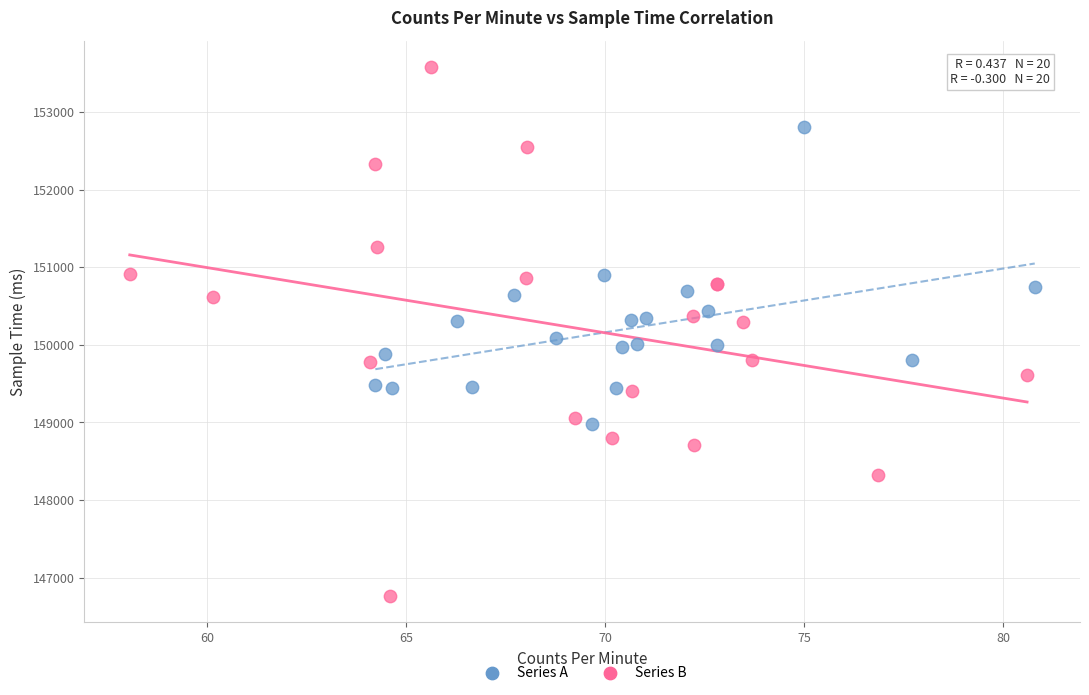

Which series has the largest Y range (max minus min)?

Series B